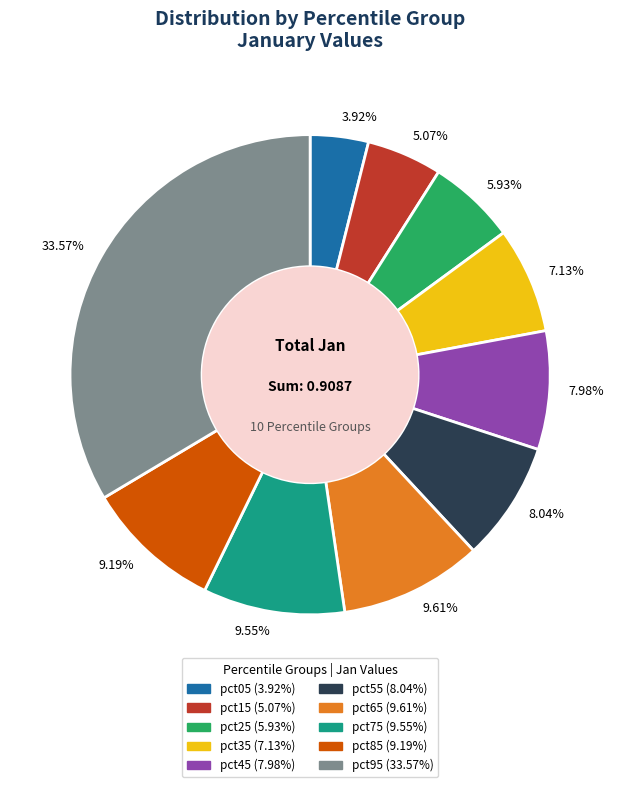

Does 9.61% represent more than half of the total?

No